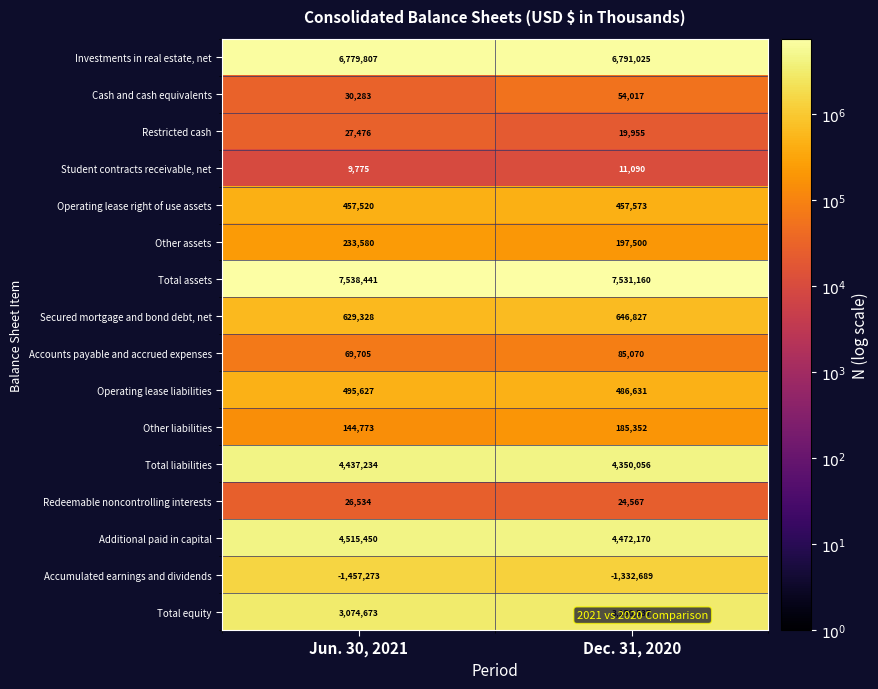

What is the difference between the highest and lowest values at Jun. 30, 2021?

8995714